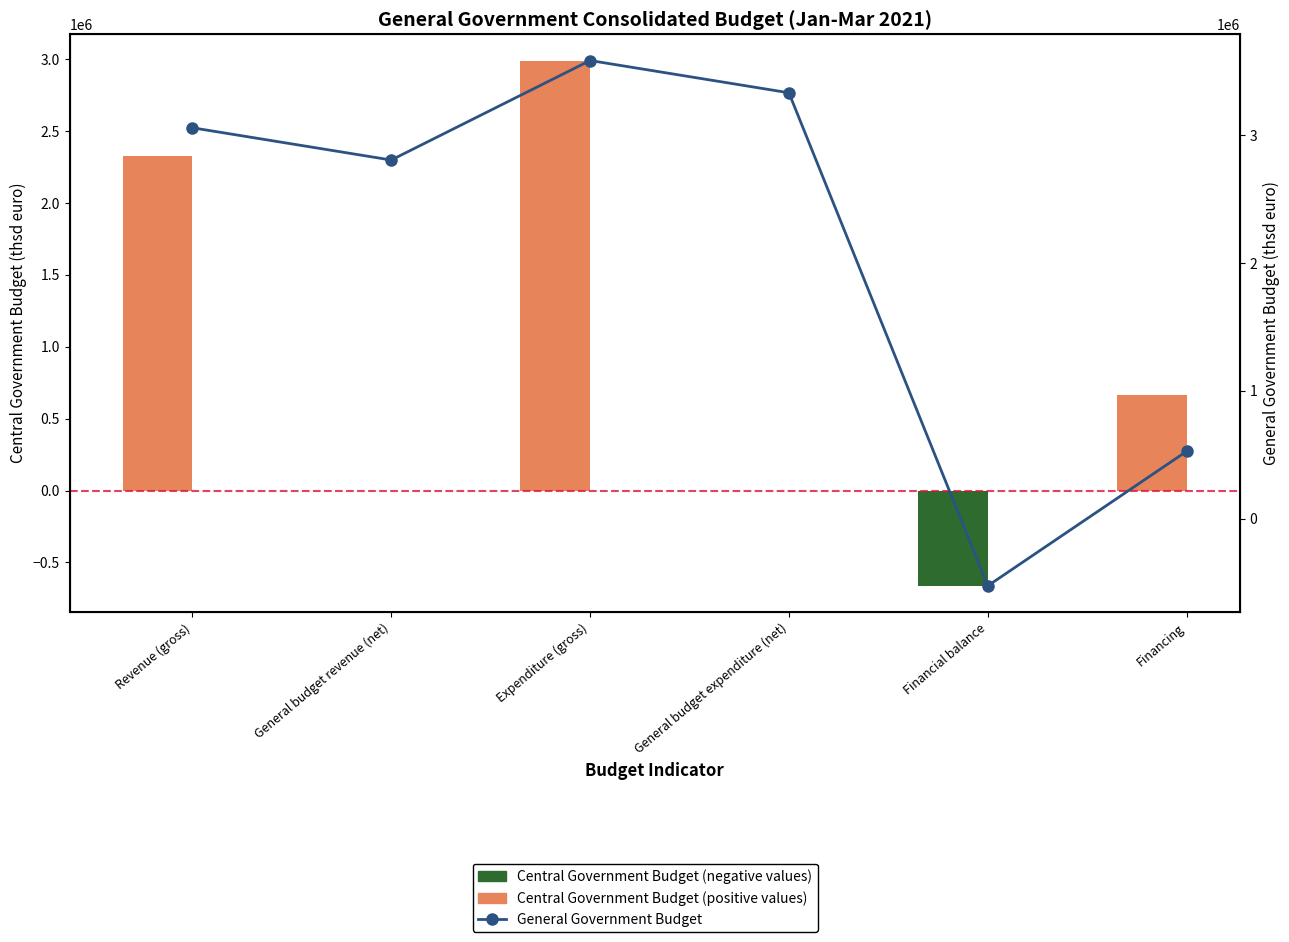

At how many categories does at least one series exceed 3058943?

2